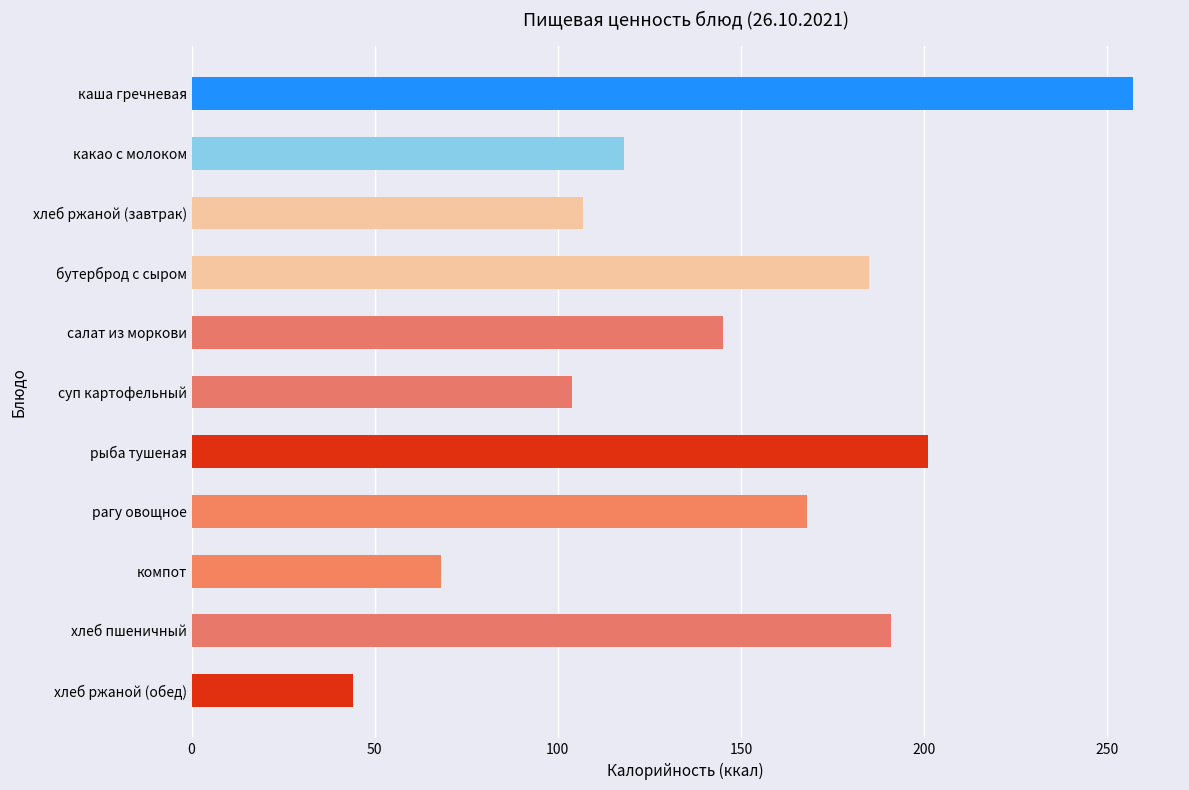

Count the number of categories in the chart.

11